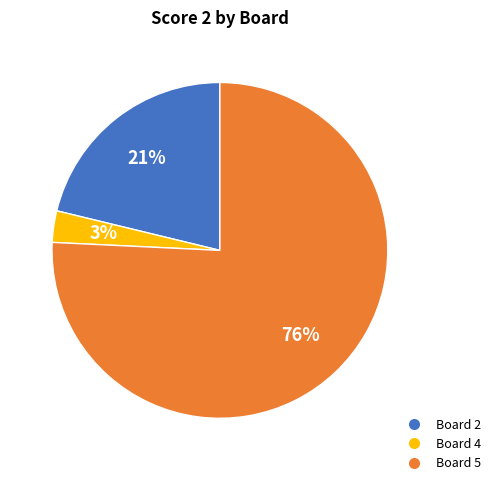

To the nearest percent, what is the average slice percentage?

33%